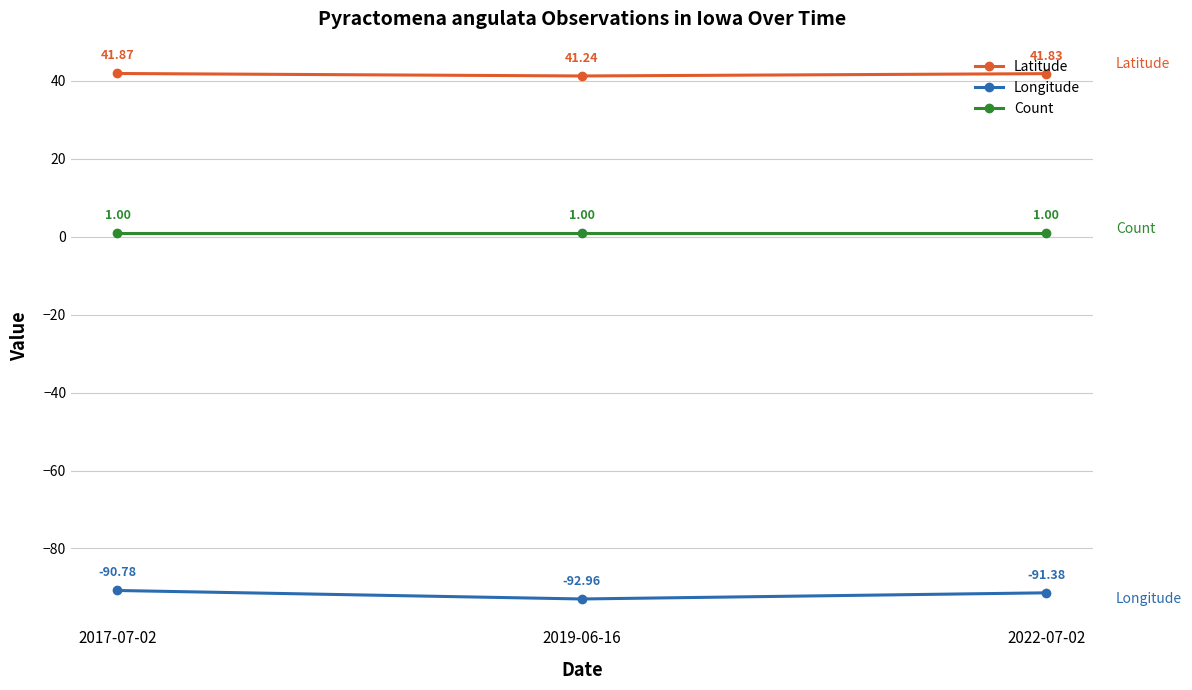

Reading left to right, extract all data points from this chart.

Latitude: 41.9	41.2	41.8
Longitude: -90.8	-93.0	-91.4
Count: 1.0	1.0	1.0